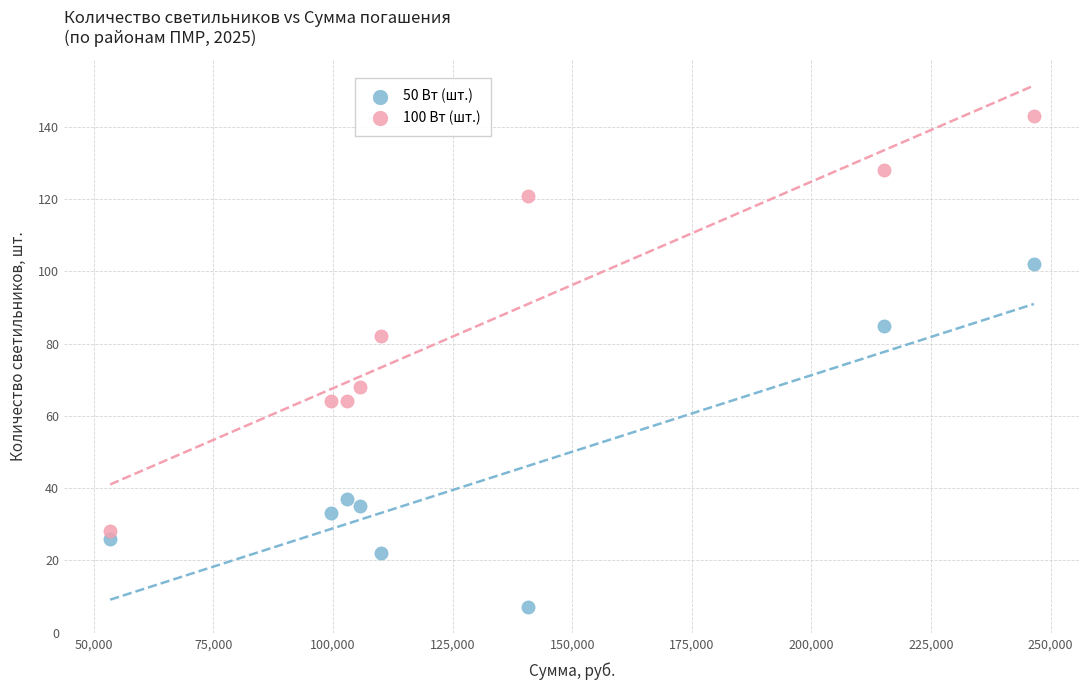

What are all the series names shown in the legend?

50 Вт (шт.), 100 Вт (шт.)